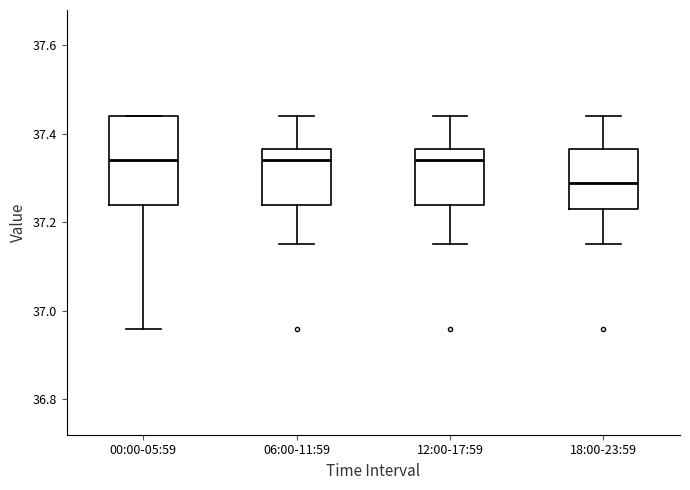

Where does the lower whisker of the box for 00:00-05:59 end on the y-axis? The values are not printed on the chart, so give them approximately, as read against the axis.

36.96